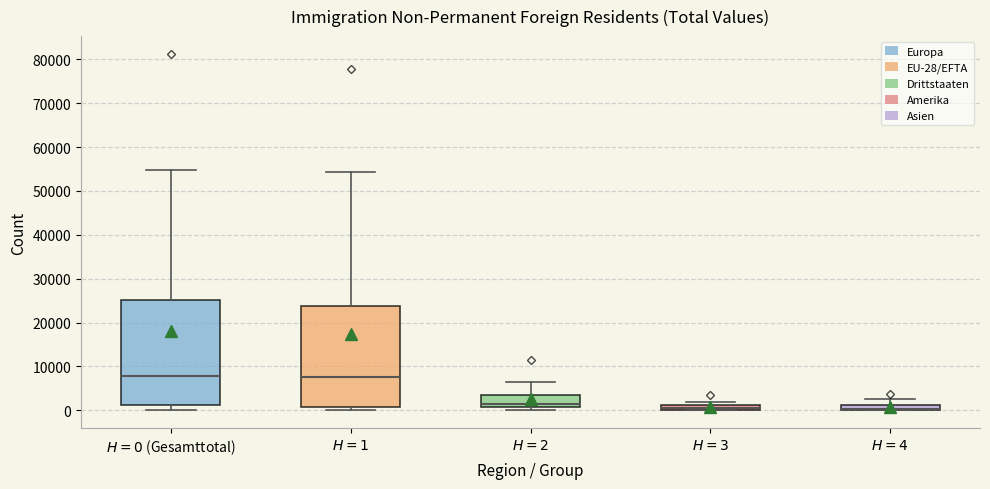

Where does the median line of the box for $H=1$ sit on the y-axis? The values are not printed on the chart, so give them approximately, as read against the axis.

8000